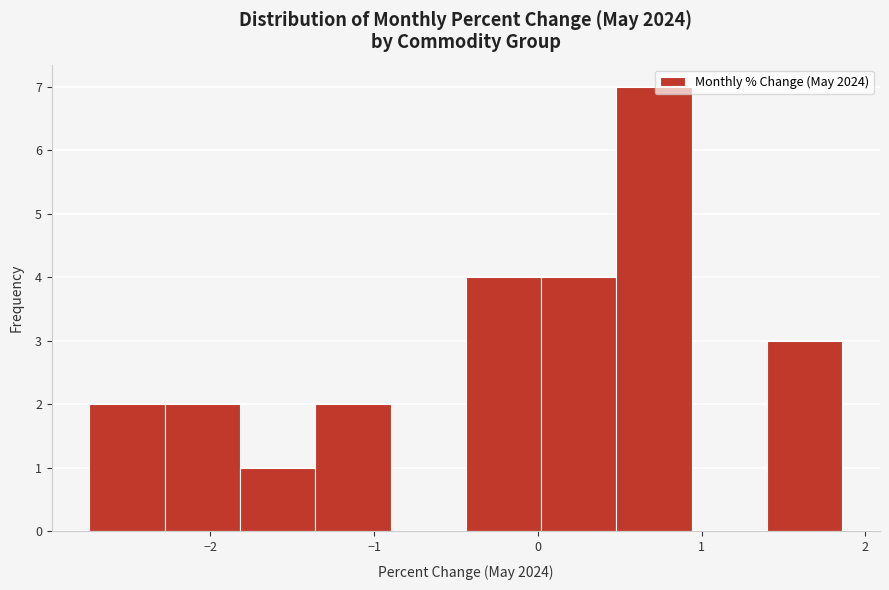

Reading left to right, list every bar in this chart as the range it spans on the x-axis followed by its height. Neither the bar edges nor the heights are printed on the chart, so give them approximately, as read against the axes.

-2.7 to -2.3: 2
-2.3 to -1.8: 2
-1.8 to -1.4: 1
-1.4 to -0.9: 2
-0.9 to -0.4: 0
-0.4 to 0.0: 4
0.0 to 0.5: 4
0.5 to 0.9: 7
0.9 to 1.4: 0
1.4 to 1.9: 3